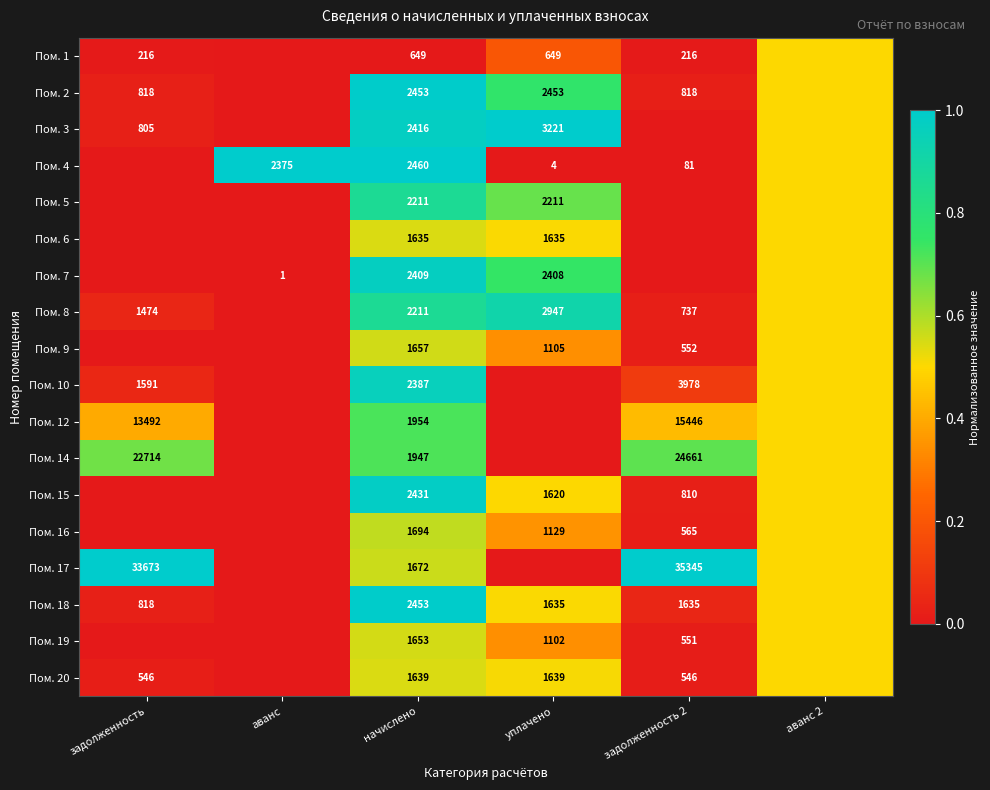

The value of Пом. 20 at задолженность is 546.0. True or false?

True